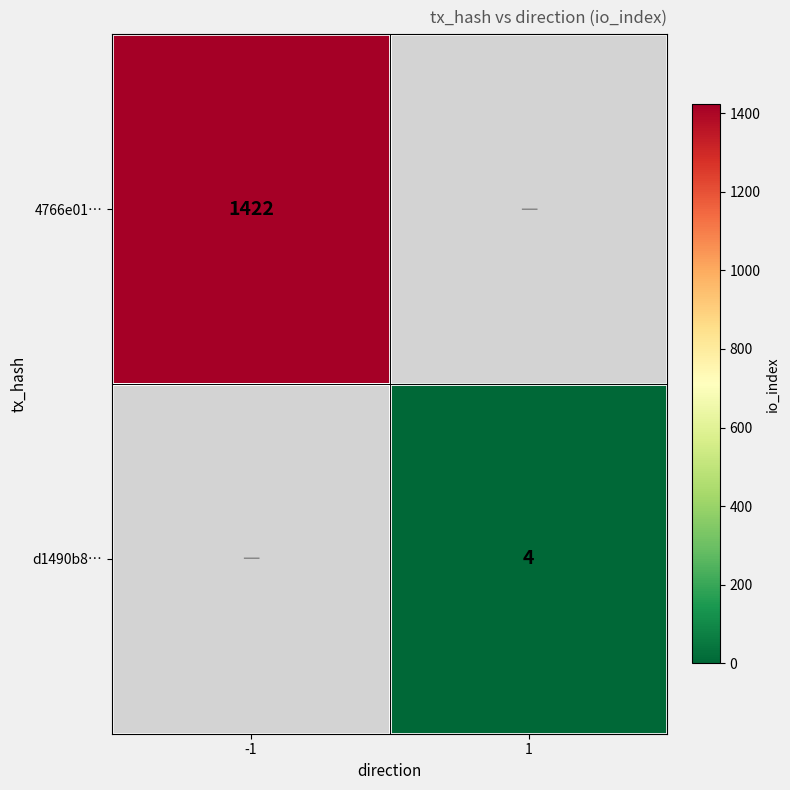

How many categories are shown in the chart?

2